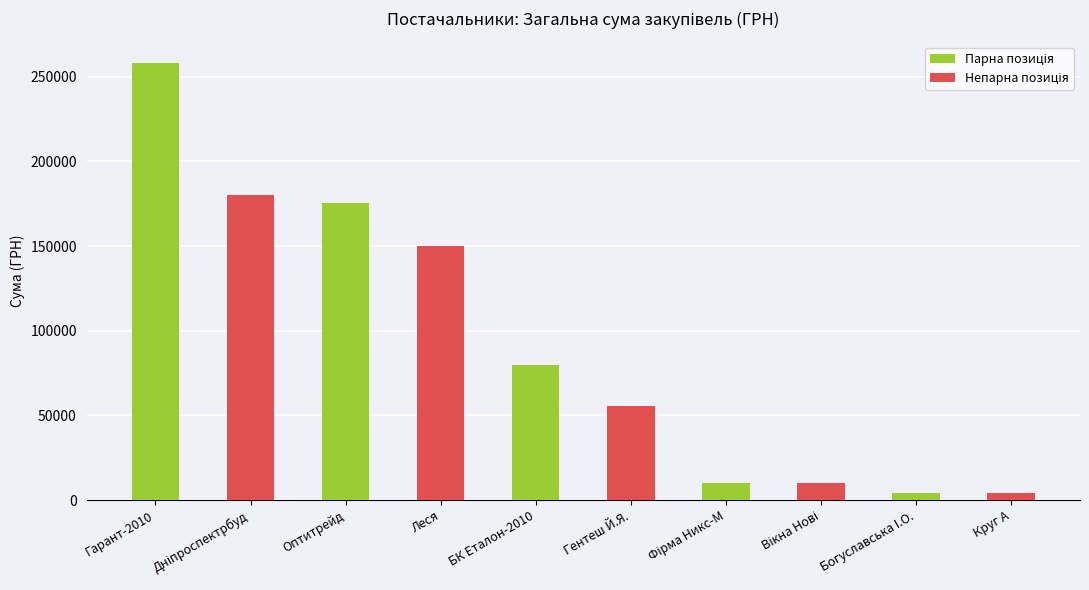

Is it true that Непарна позиція equals 77951.7 at Гентеш Й.Я.?

False